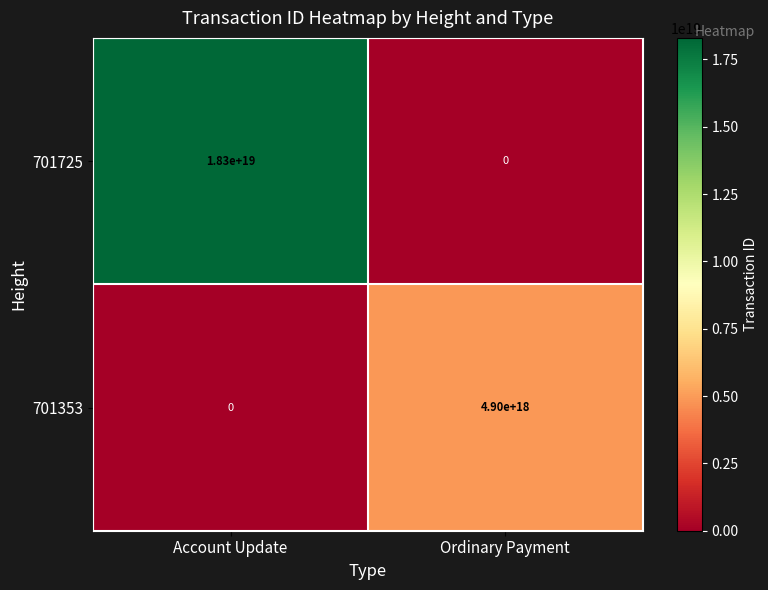

Where is 701353 nearest to the value 2450000000000000000?

Account Update